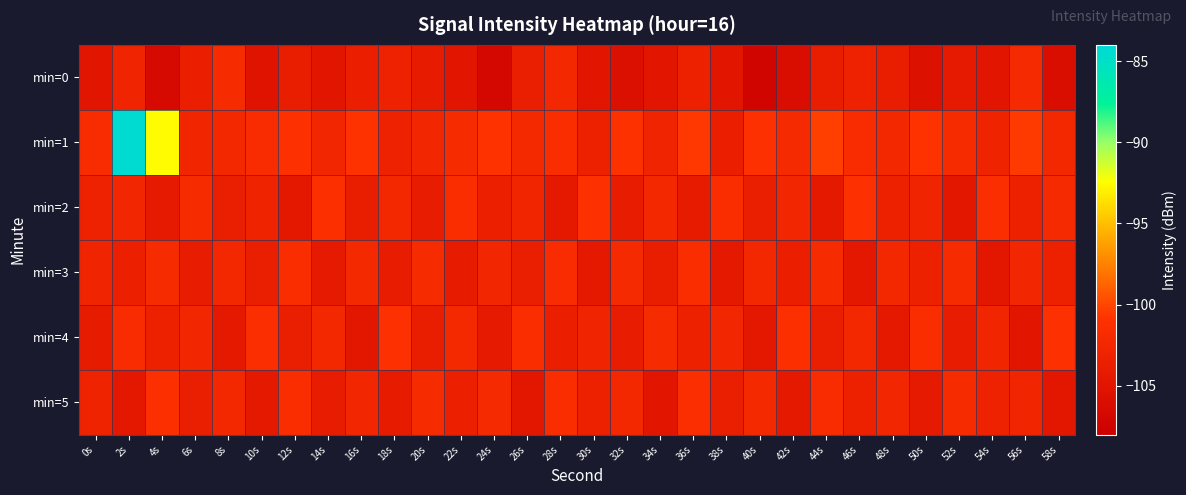

Between 26s and 52s, which is larger?

26s